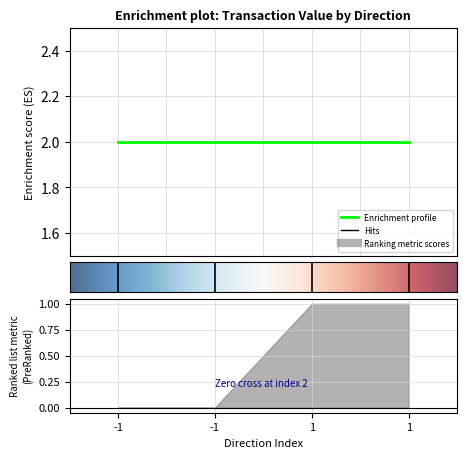

True or false: io_index has a value of 1.0 at 1.

True